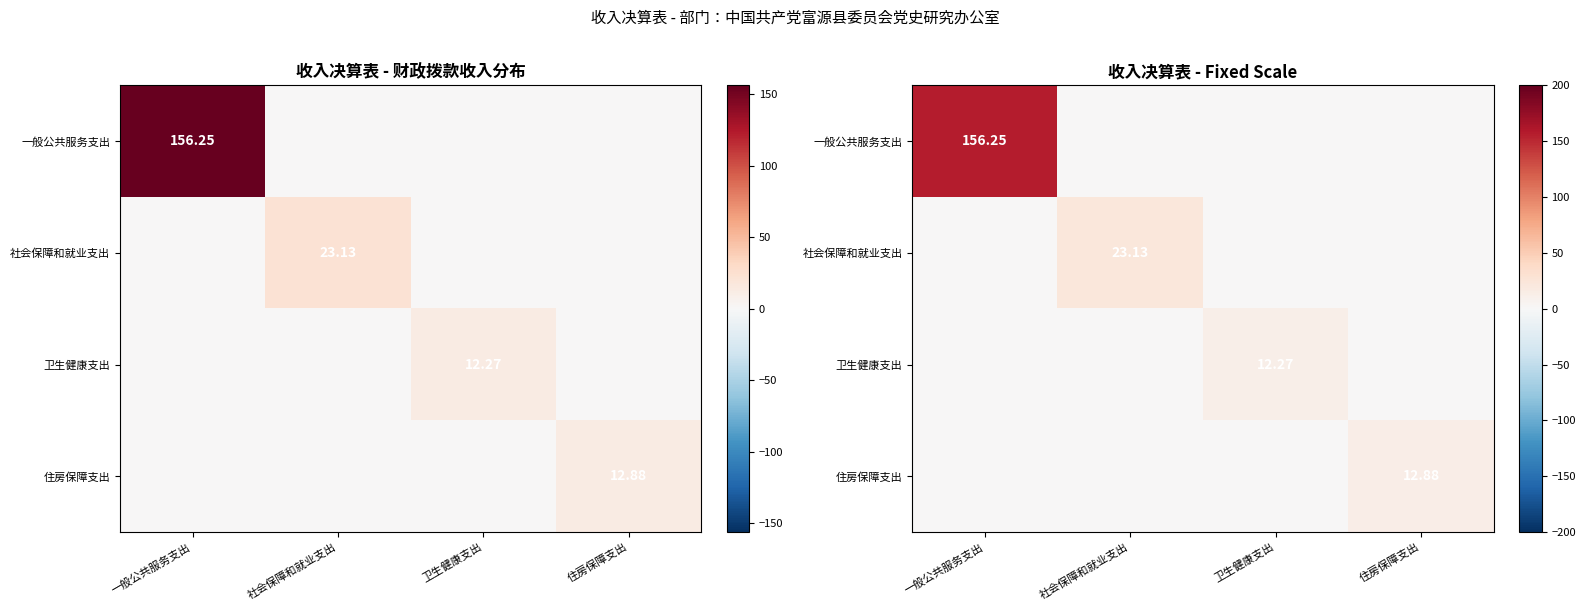

The value of 住房保障支出 at 卫生健康支出 is 0.0. True or false?

True